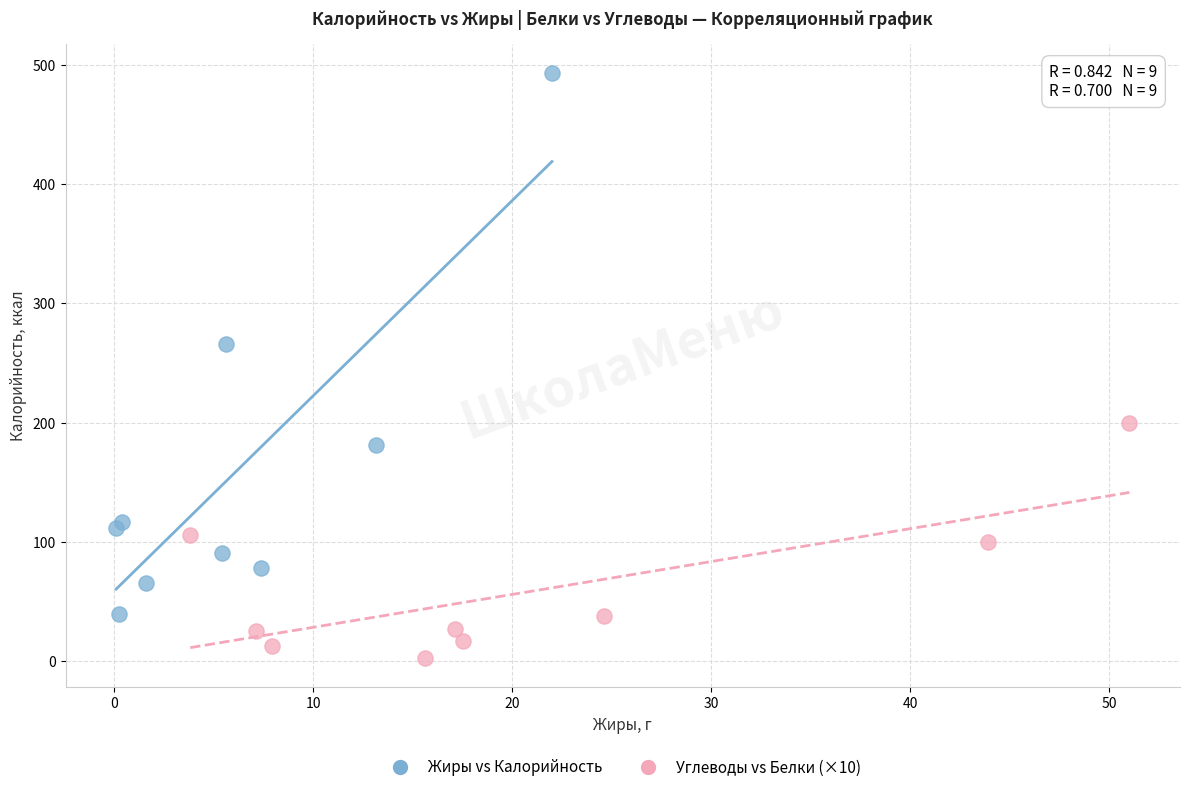

Which series has the widest spread of Y values?

Жиры vs Калорийность